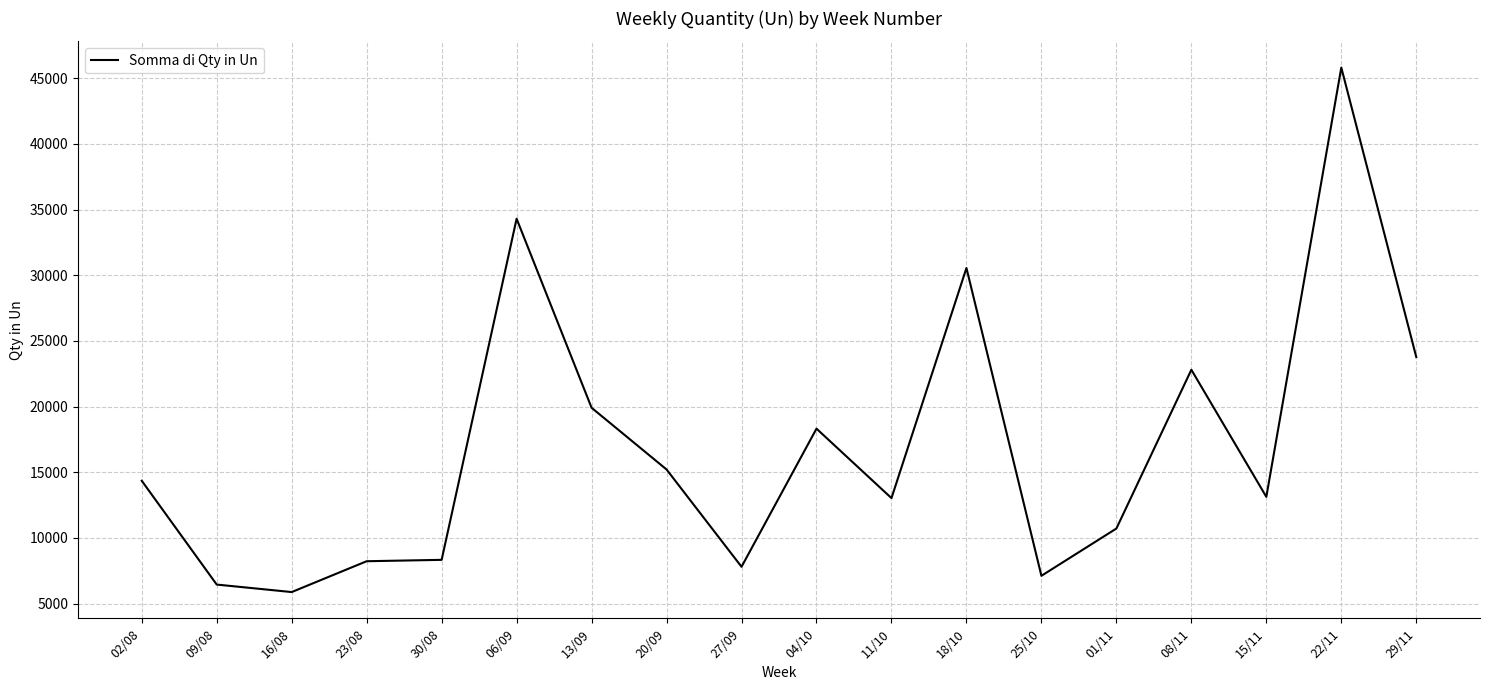

True or false: the data shows 32938.0 at 04/10.

False